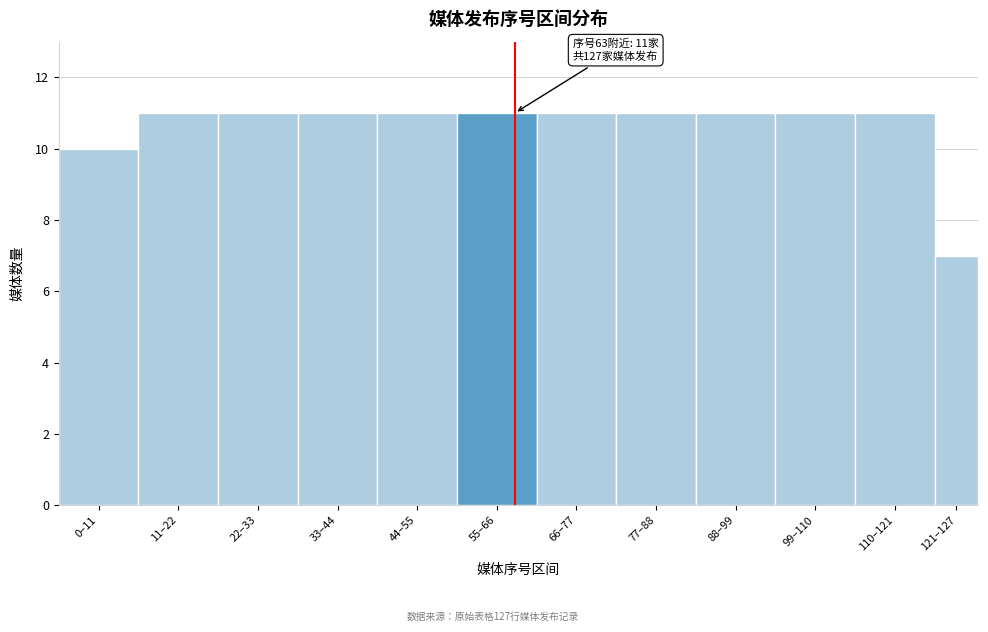

Reading right to left, extract all data points from this chart.

7	11	11	11	11	11	11	11	11	11	11	10